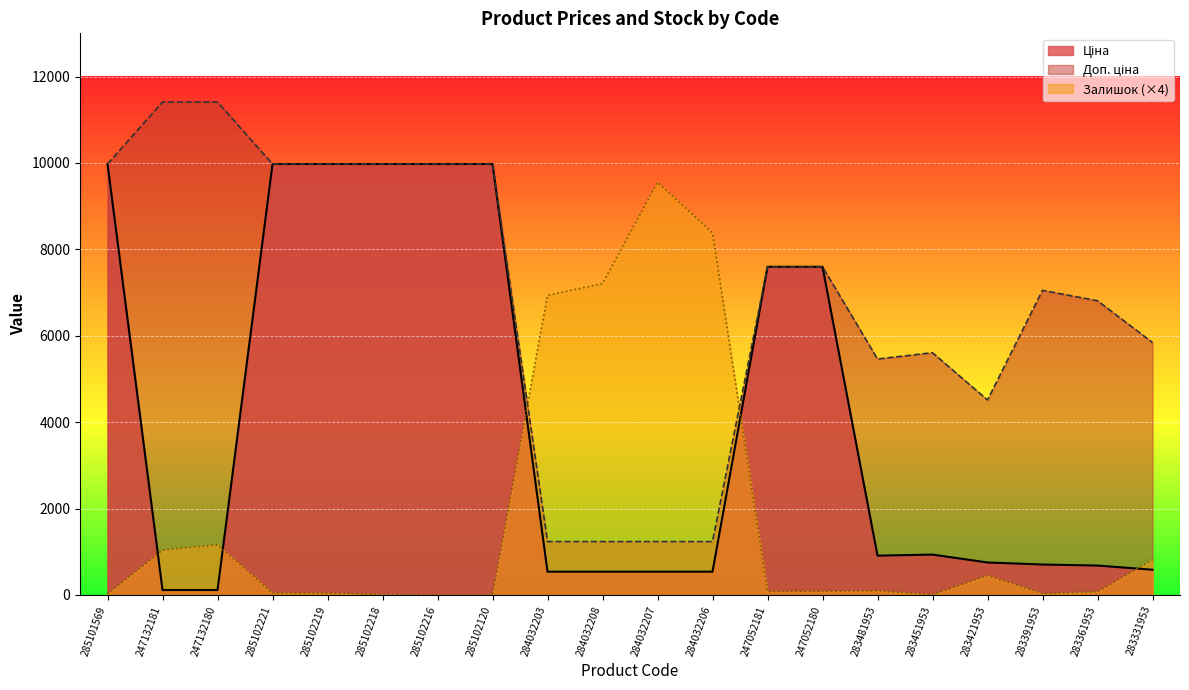

What is the difference between the second highest and second lowest values in the Доп. ціна series?

10174.6